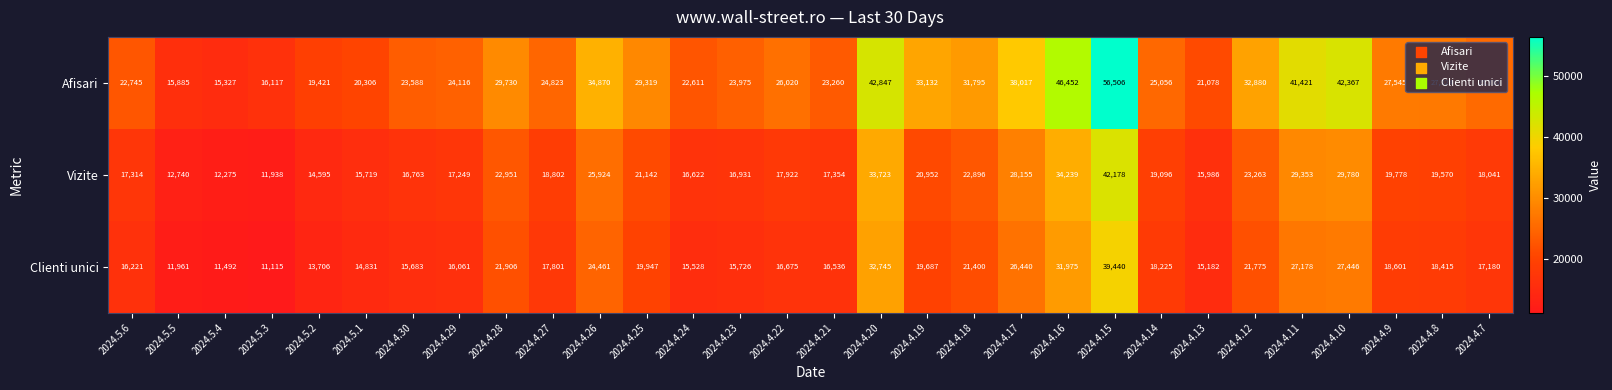

Is it true that Clienti unici equals 21906 at 2024.4.28?

True